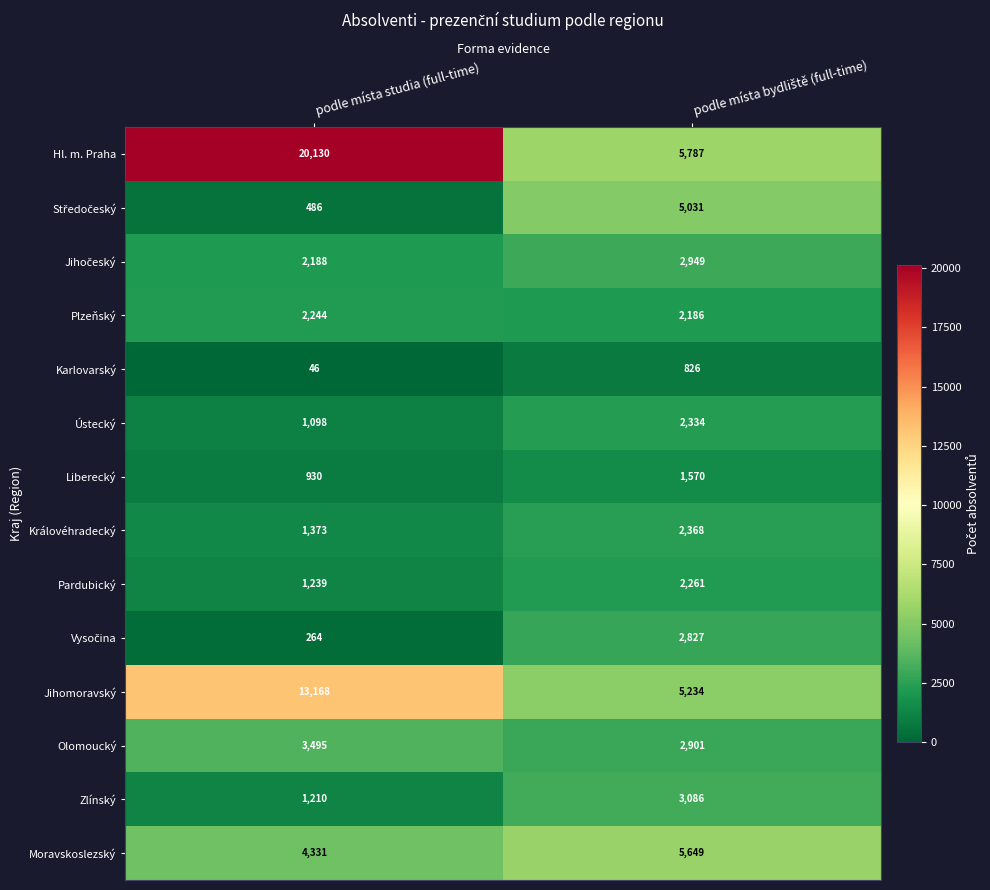

The value of Zlínský at podle místa studia (full-time) is 1210. True or false?

True